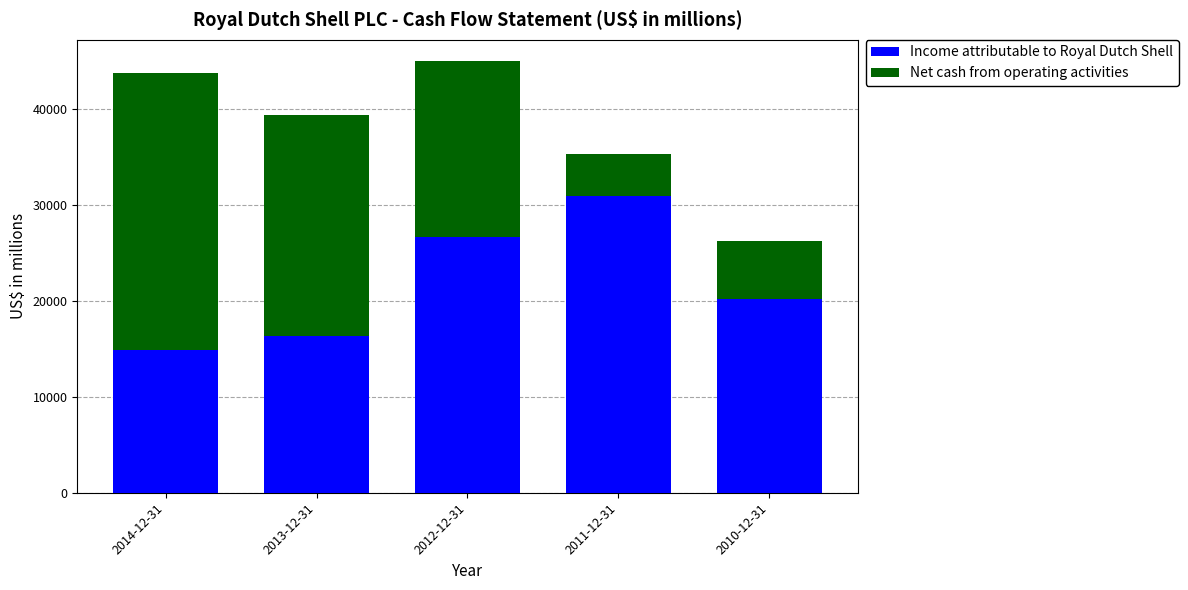

What is the difference between the Income attributable to Royal Dutch Shell values at 2011-12-31 and 2010-12-31?

10791